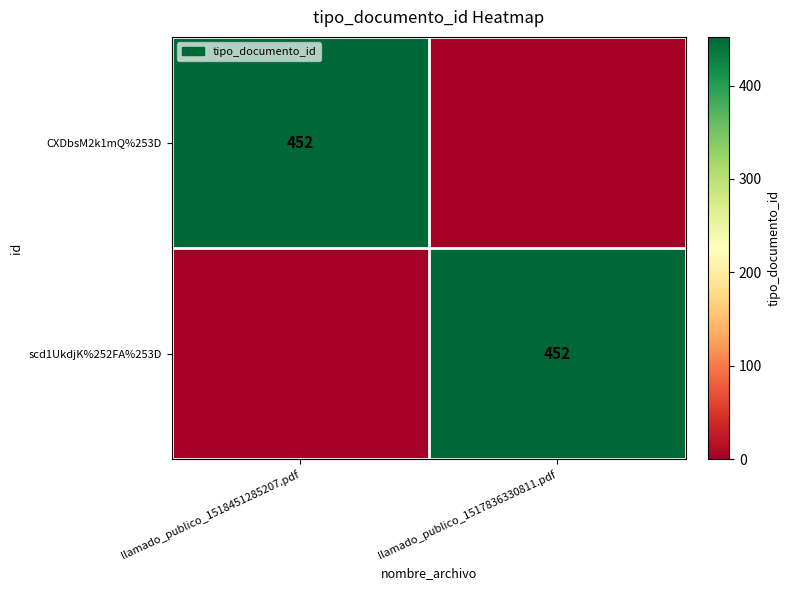

At how many categories does at least one series exceed 358?

2